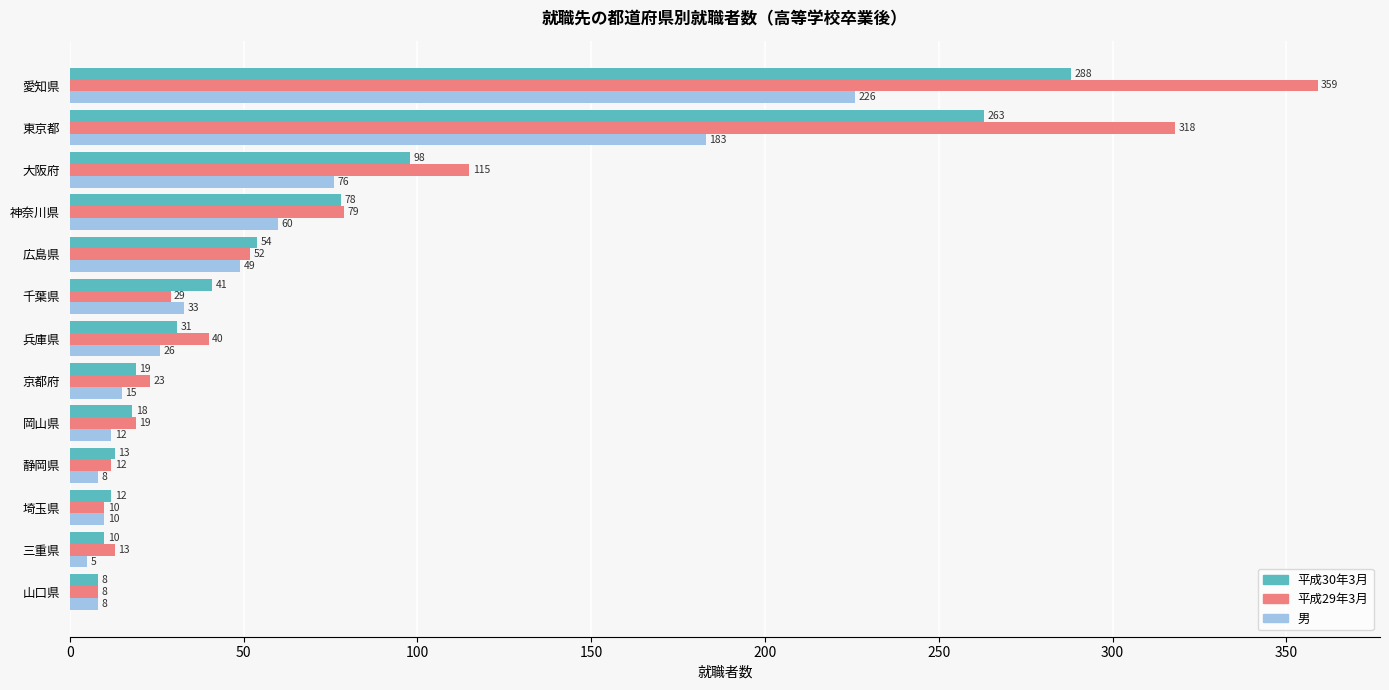

What is the highest value of the 平成30年3月 series?

288